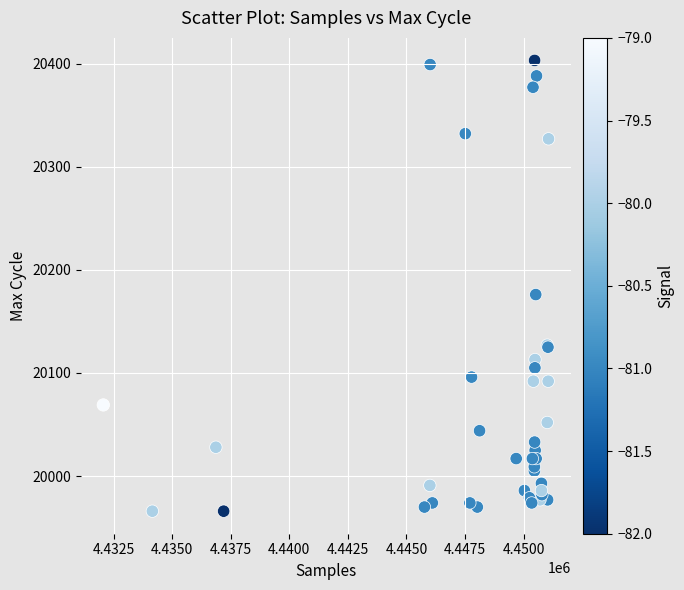

What Y value in the scatter plot is closest to 20184?

20176